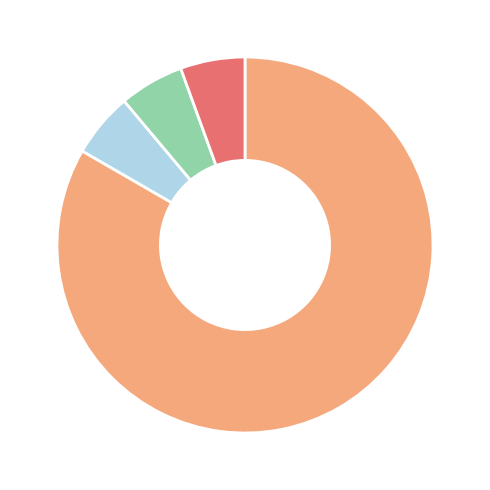

Is there any slice that represents more than half of the pie?

Yes